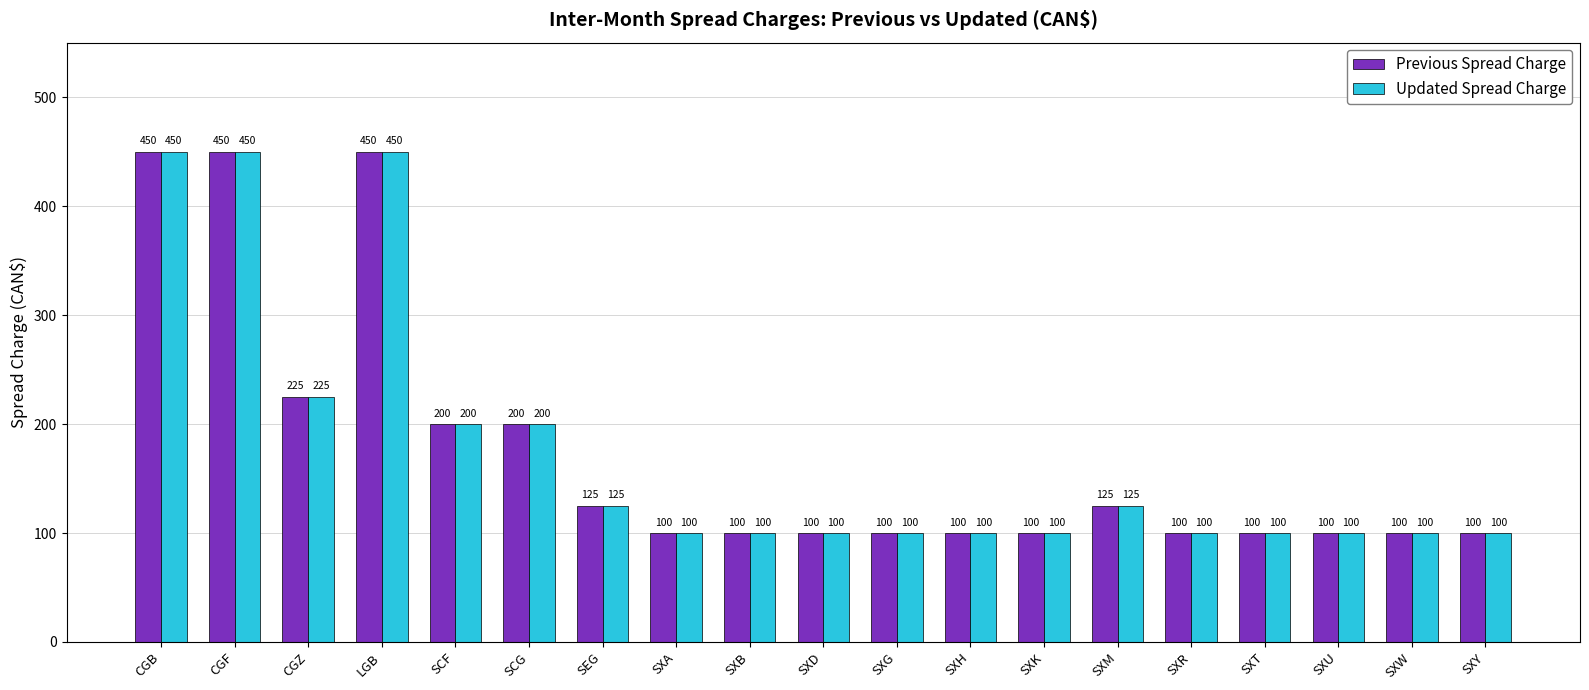

What is the minimum value shown in the chart?

100